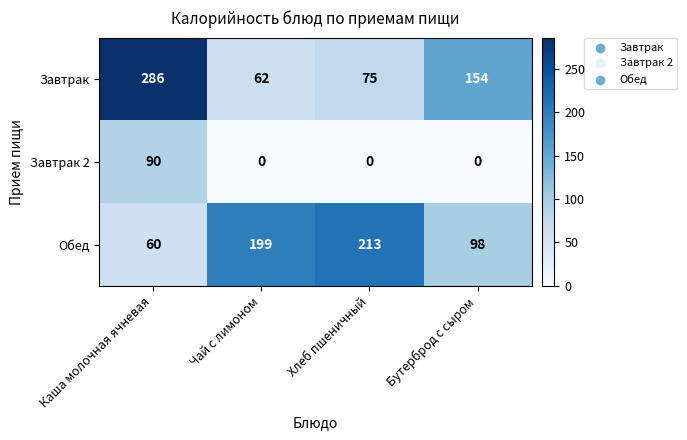

Is it true that Завтрак equals 24 at Хлеб пшеничный?

False